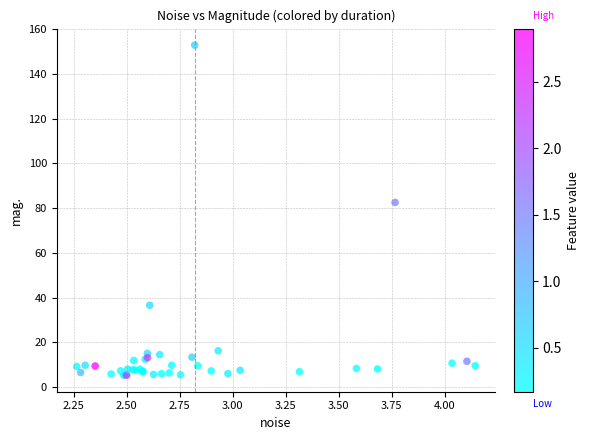

What Y value in the scatter plot is closest to 79?

82.6